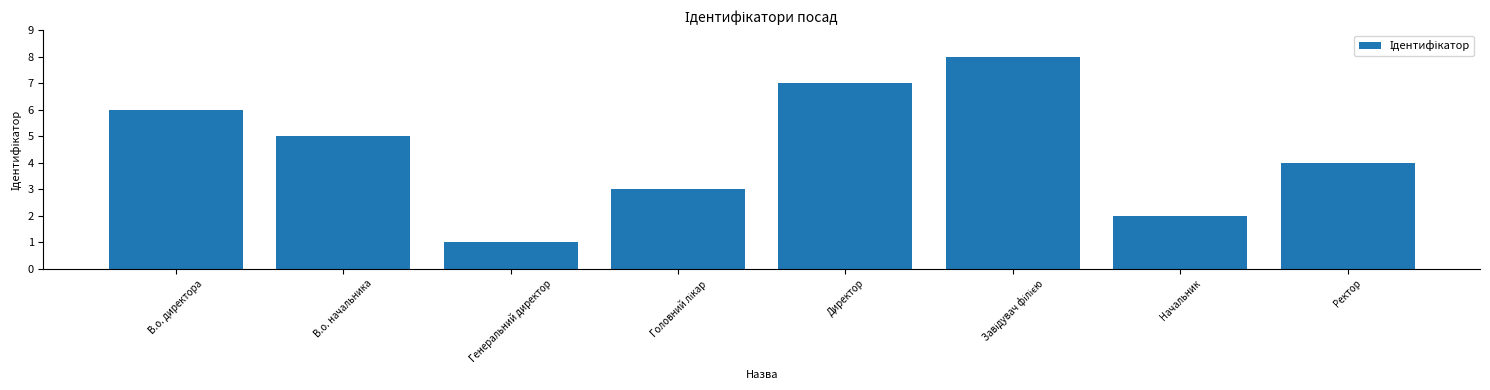

Which label corresponds to the smallest value in the chart?

Генеральний директор